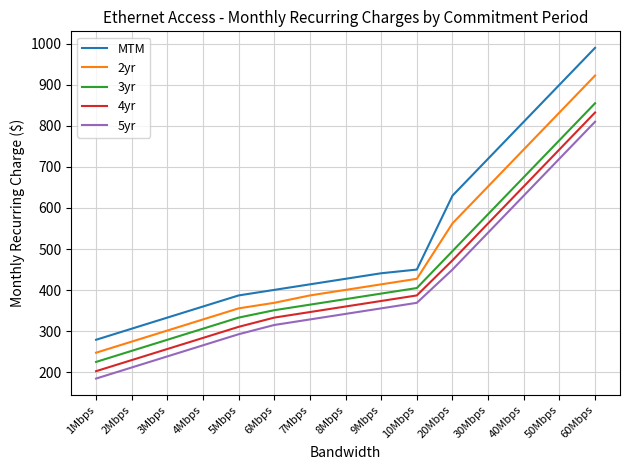

True or false: 5yr and 2yr cross at least once.

False